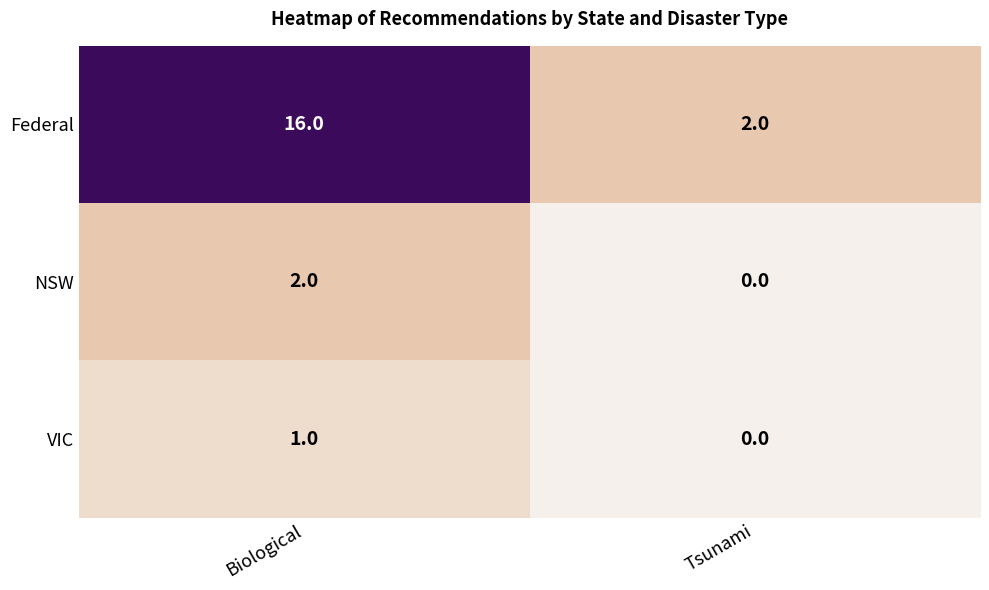

At which category is the sum across all series the highest?

Biological